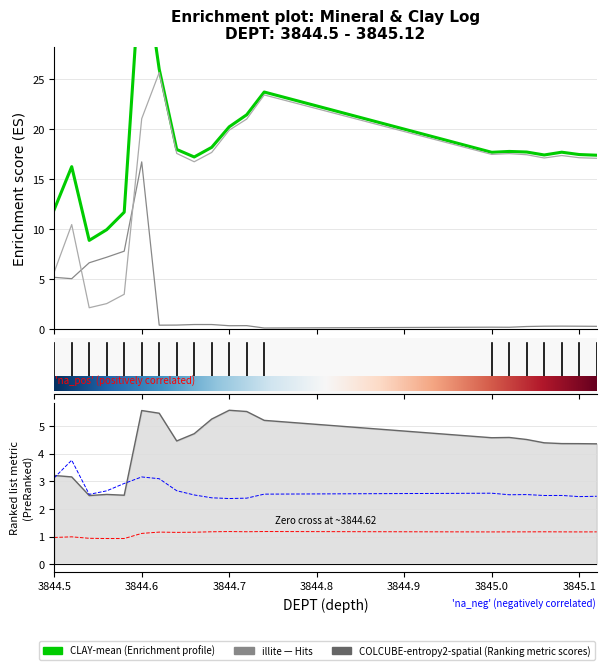

Reading left to right, extract all data points from this chart.

illite: 5.2	5.0	6.6	7.2	7.8	16.7	0.4	0.4	0.5	0.5	0.3	0.4	0.1	0.2	0.2	0.3	0.3	0.3	0.3	0.3
kaolinite: 5.7	10.4	2.1	2.6	3.5	21.0	25.6	17.6	16.7	17.7	19.9	21.0	23.4	17.5	17.5	17.4	17.1	17.3	17.1	17.1
CLAY-mean: 11.9	16.2	8.9	9.9	11.7	38.1	26.0	17.9	17.2	18.2	20.2	21.4	23.7	17.7	17.8	17.7	17.4	17.7	17.4	17.4
COLCUBE-entropy2-spatial: 3.2	3.2	2.5	2.5	2.5	5.6	5.5	4.5	4.7	5.3	5.6	5.5	5.2	4.6	4.6	4.5	4.4	4.4	4.4	4.4
ILLITECRYST-mean: 3.1	3.8	2.5	2.7	2.9	3.2	3.1	2.7	2.5	2.4	2.4	2.4	2.5	2.6	2.5	2.5	2.5	2.5	2.4	2.5
COLCUBE-DROPFERROUS-mean: 1.0	1.0	0.9	0.9	0.9	1.1	1.2	1.2	1.2	1.2	1.2	1.2	1.2	1.2	1.2	1.2	1.2	1.2	1.2	1.2